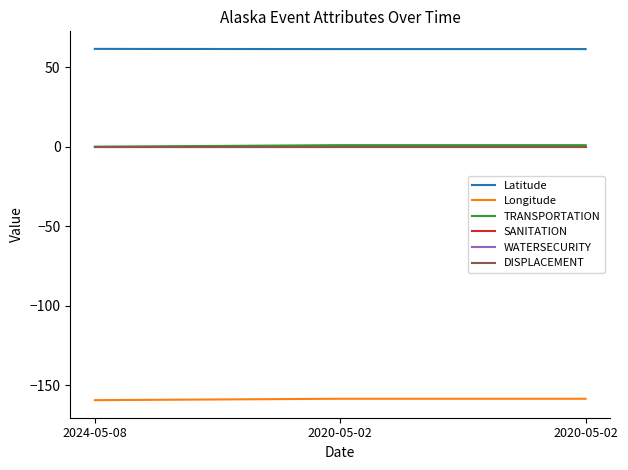

Between 2020-05-02 and 2024-05-08, which is larger?

2024-05-08